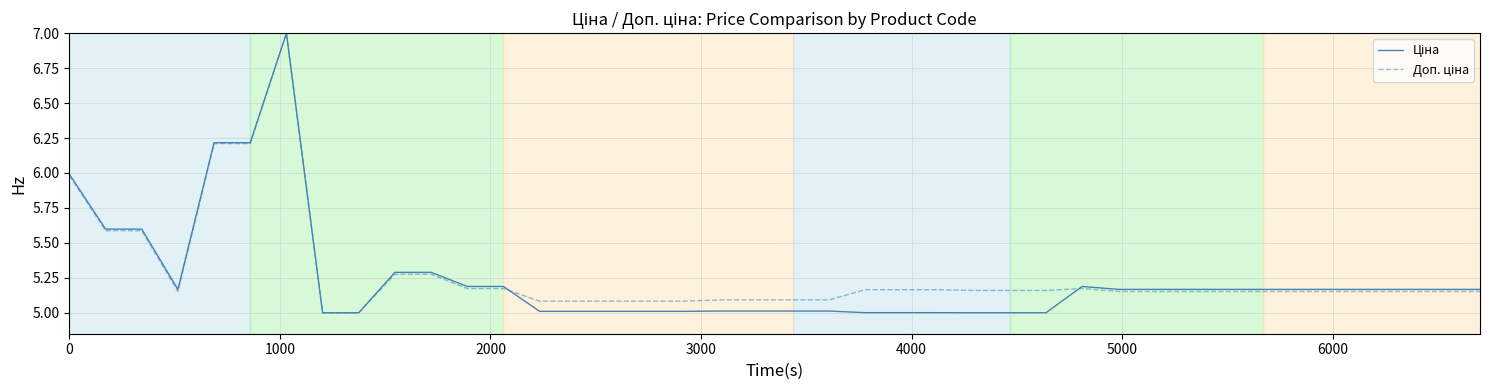

What is the smallest value displayed?

5.0